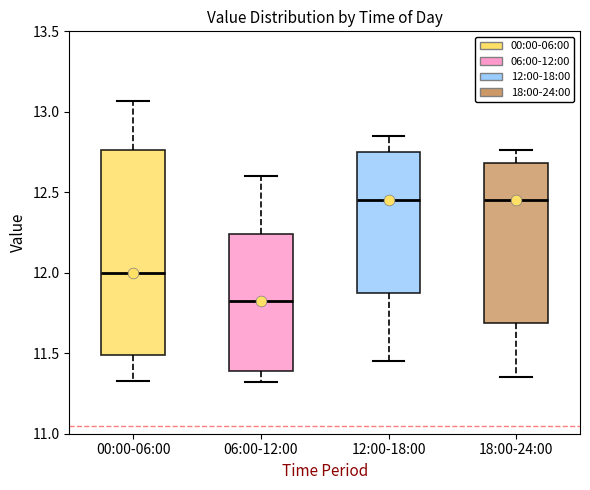

Reading left to right, read every box against the y-axis: the position of its median line, the range the box covers, and the ends of its whiskers. The values are not printed on the chart, so give them approximately, as read against the axis.

00:00-06:00: median 12.00, box 11.50 to 12.75, whiskers 11.35 to 13.05
06:00-12:00: median 11.85, box 11.40 to 12.25, whiskers 11.30 to 12.60
12:00-18:00: median 12.45, box 11.90 to 12.75, whiskers 11.45 to 12.85
18:00-24:00: median 12.45, box 11.70 to 12.70, whiskers 11.35 to 12.75